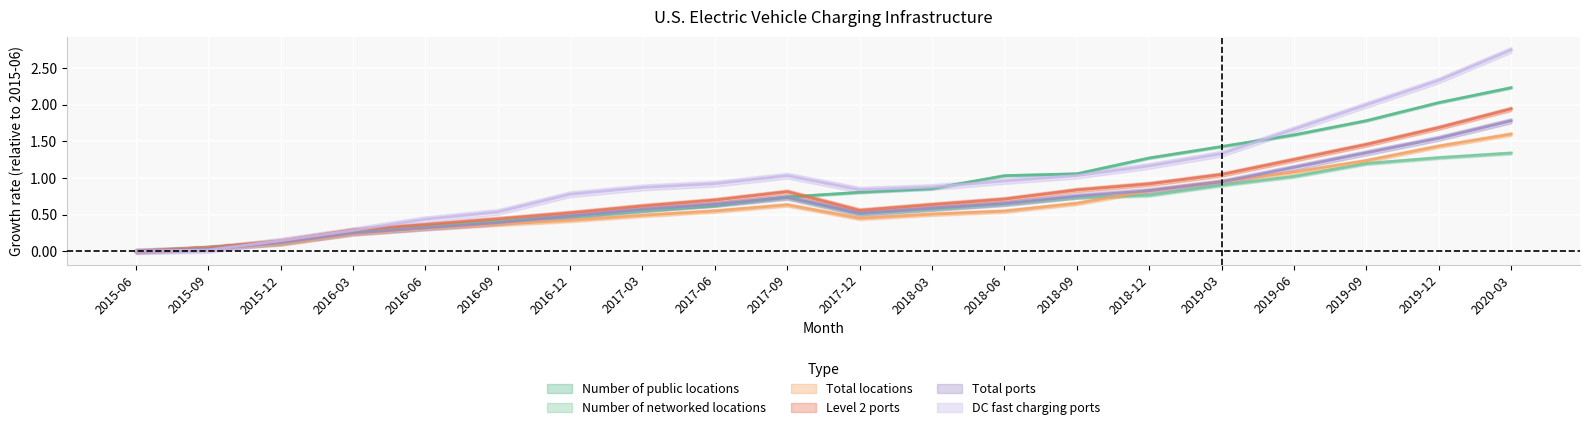

Rank the categories by DC fast charging ports value from highest to lowest.

2020-03, 2019-12, 2019-09, 2019-06, 2019-03, 2018-12, 2018-09, 2017-09, 2018-06, 2017-06, 2018-03, 2017-03, 2017-12, 2016-12, 2016-09, 2016-06, 2016-03, 2015-12, 2015-09, 2015-06